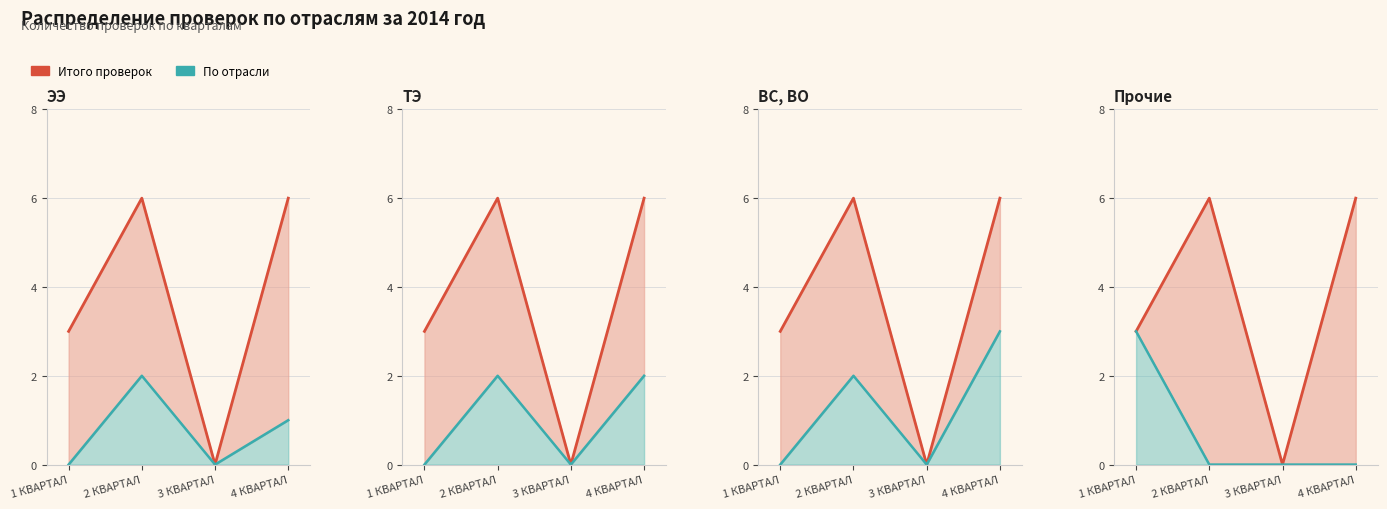

At how many categories does at least one series exceed 1?

3